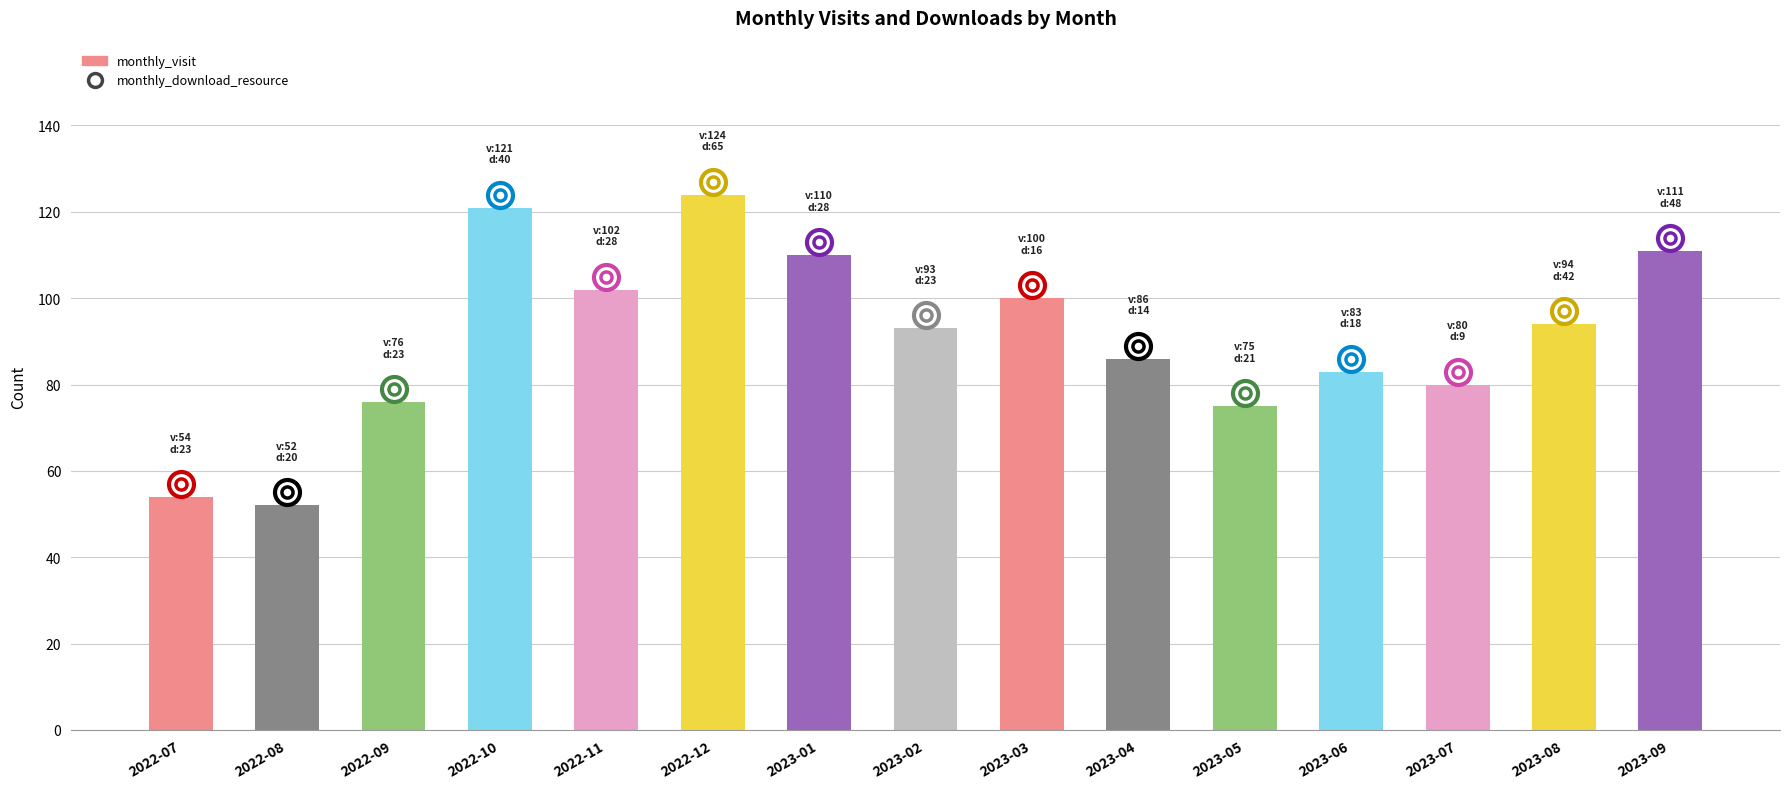

Is it true that the value at 2023-09 is 111?

True